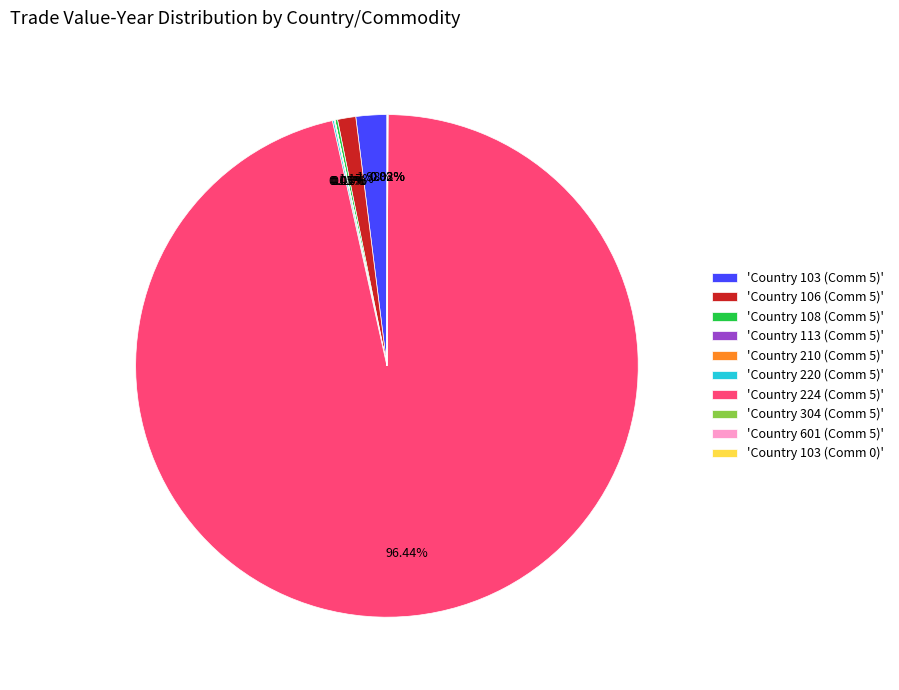

Which slice represents more than half of the pie?

'Country 224 (Comm 5)'